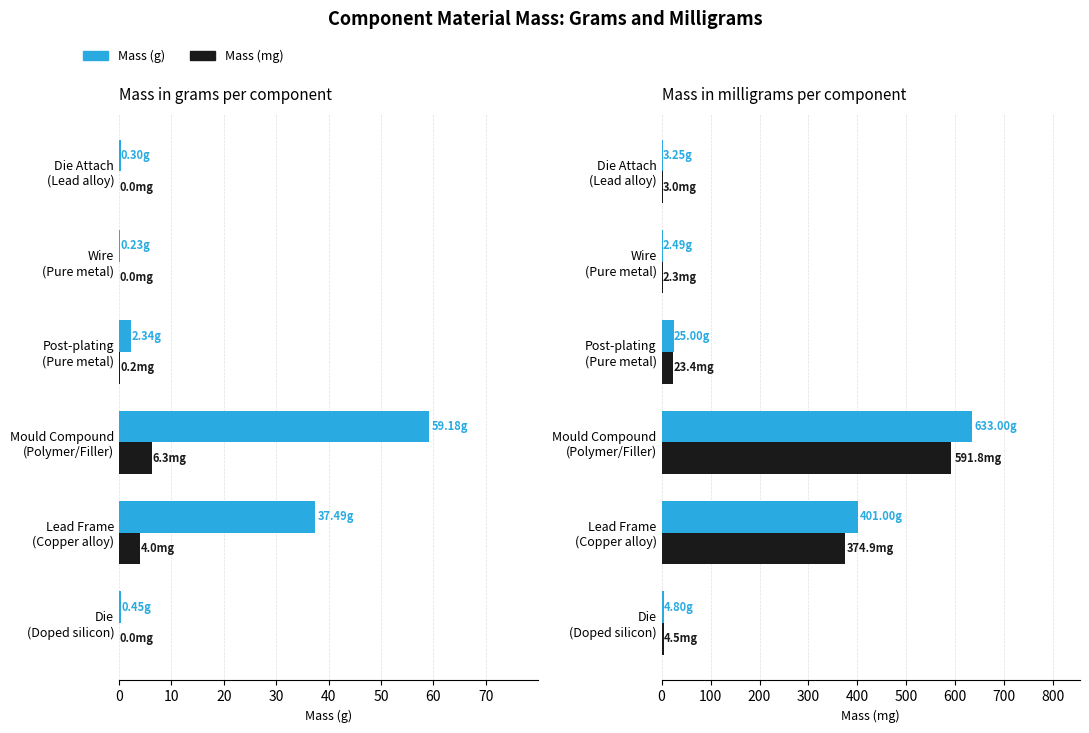

True or false: Mass (mg) has a value of 1009.7 at 20.

False